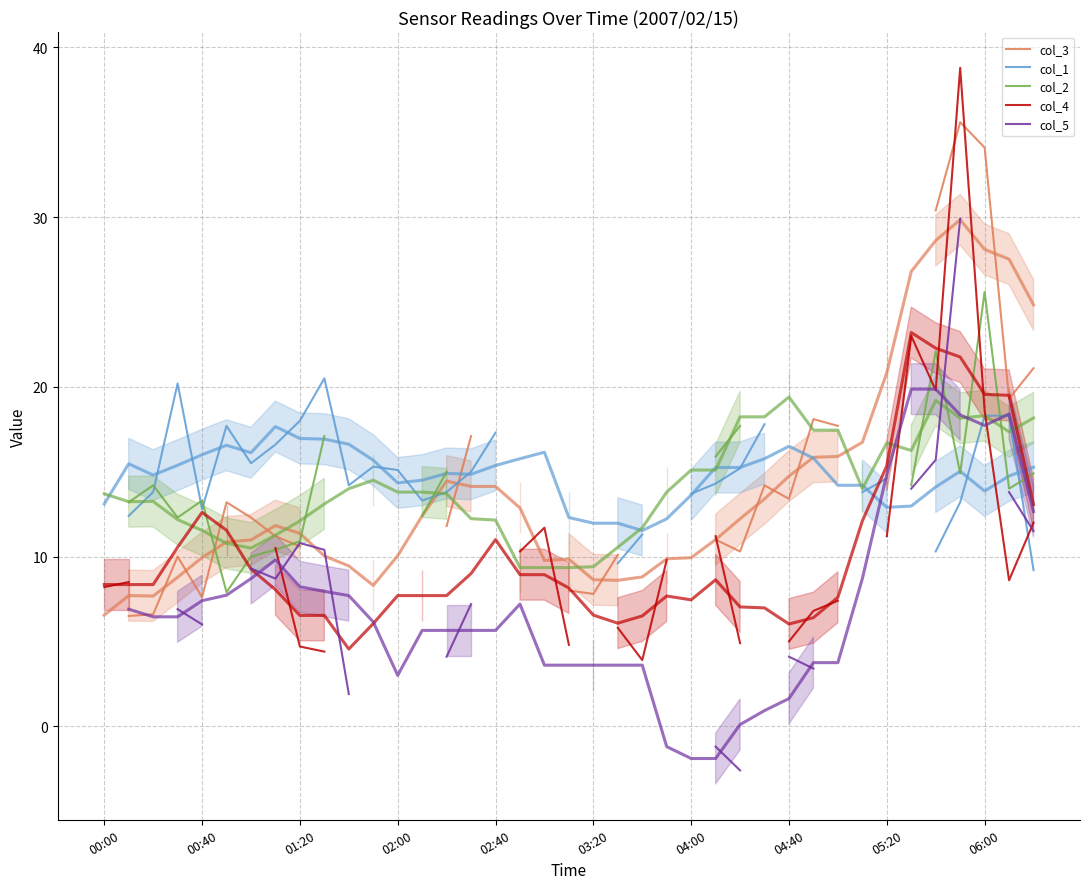

What is the value of the col_1 point at the 23rd from the left?

11.5